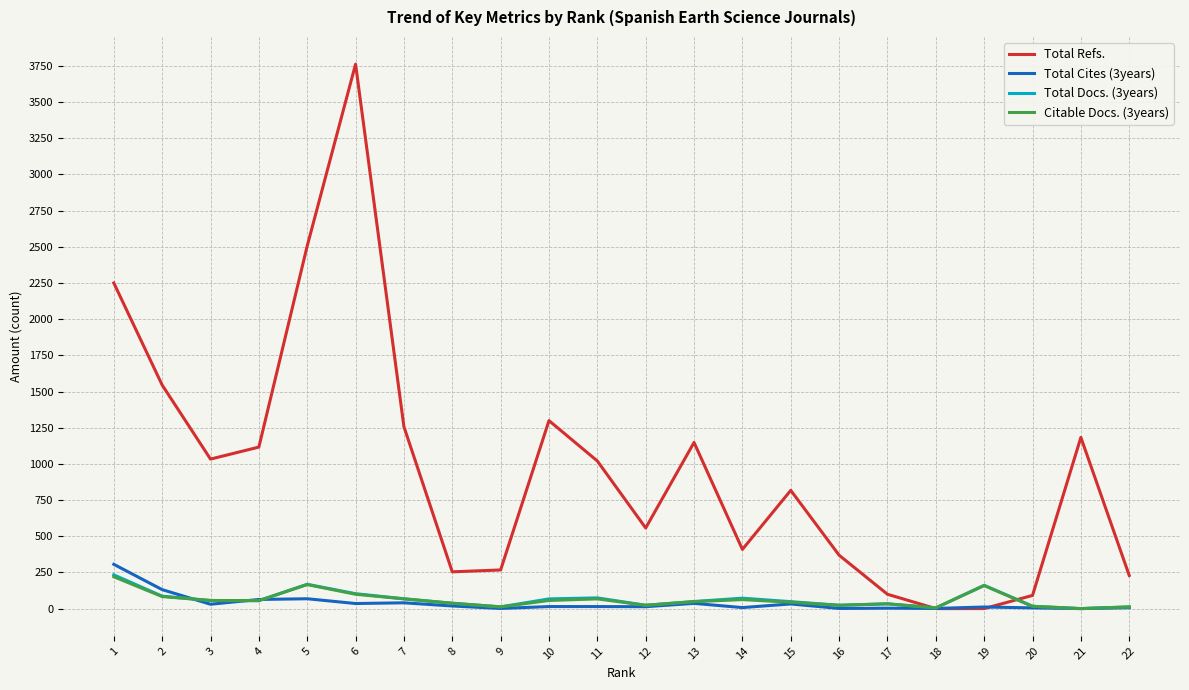

At which category does Total Refs. reach its first local peak?

6